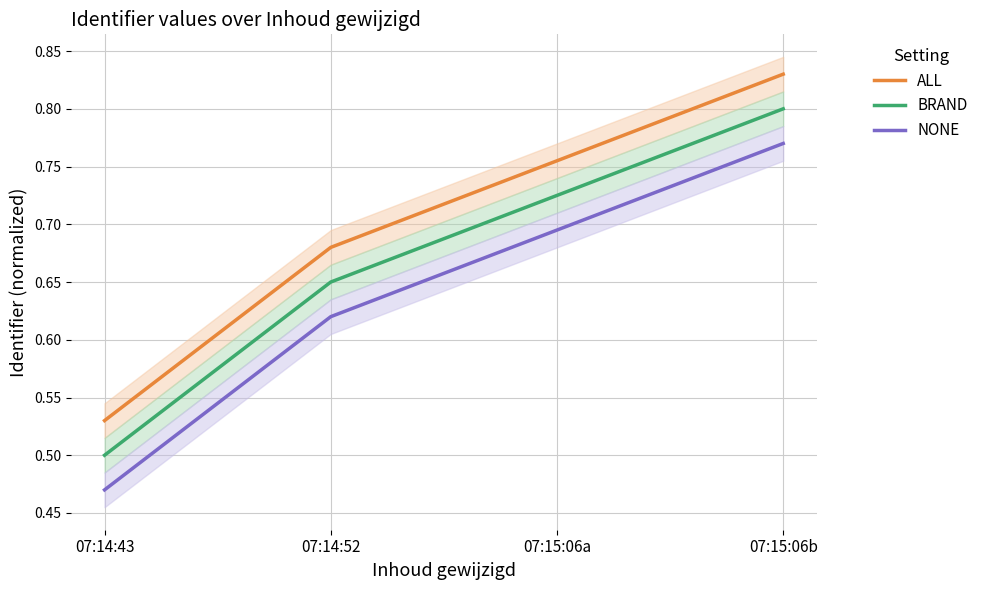

Rank the series by their maximum value, from lowest to highest.

NONE, BRAND, ALL